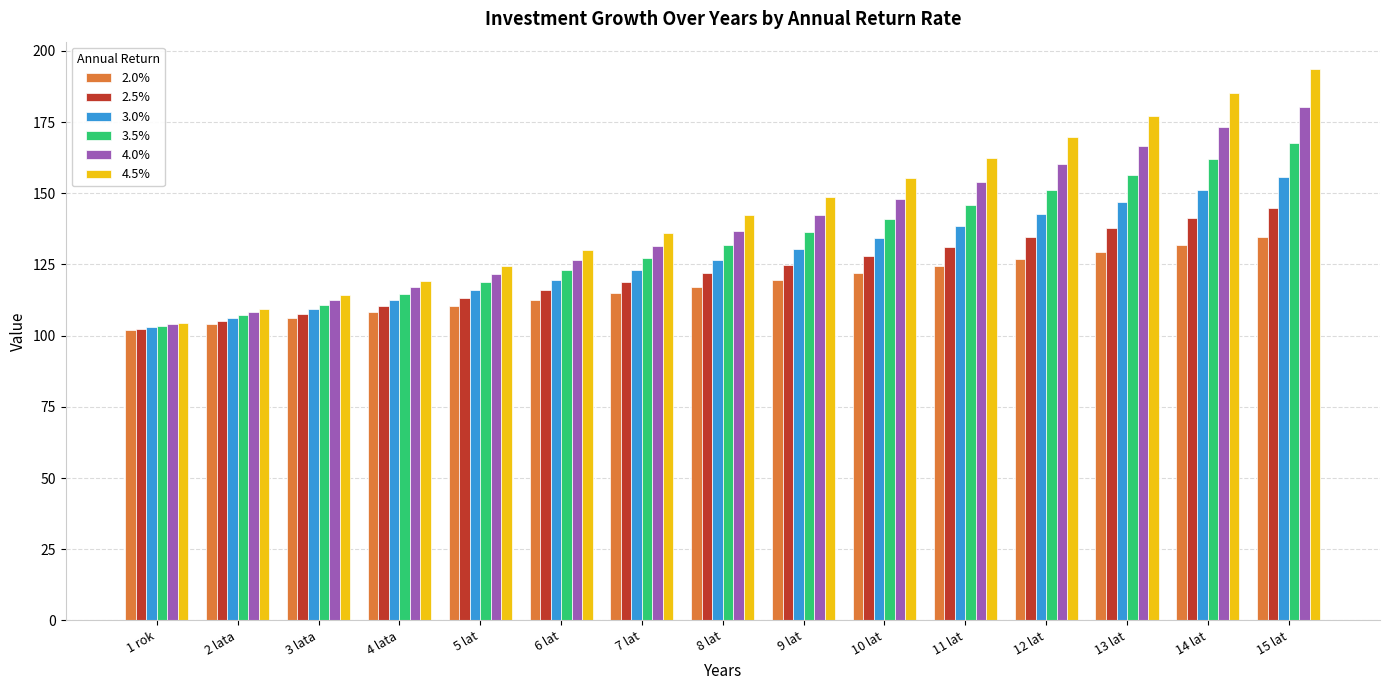

At how many categories does at least one series exceed 190?

1